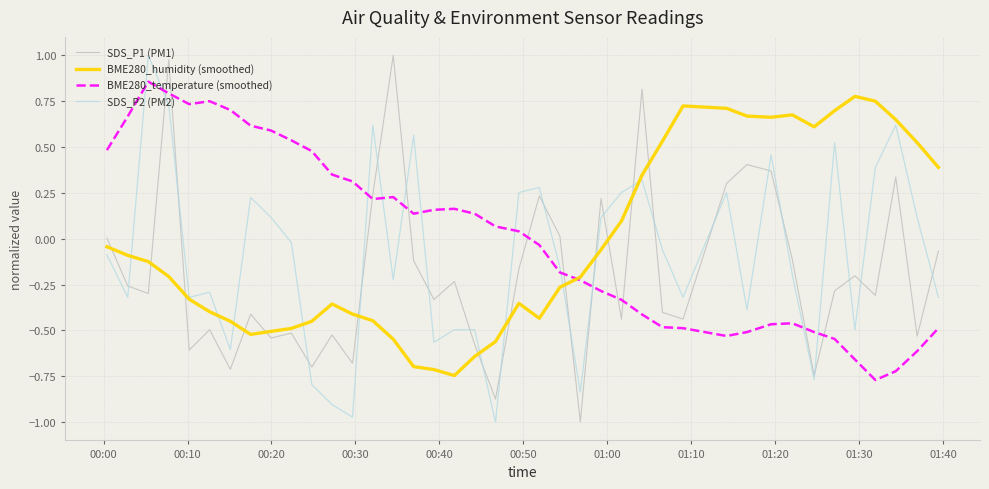

Which series ends up on top after the final intersection of BME280_humidity (smoothed) and SDS_P1 (PM1)?

BME280_humidity (smoothed)